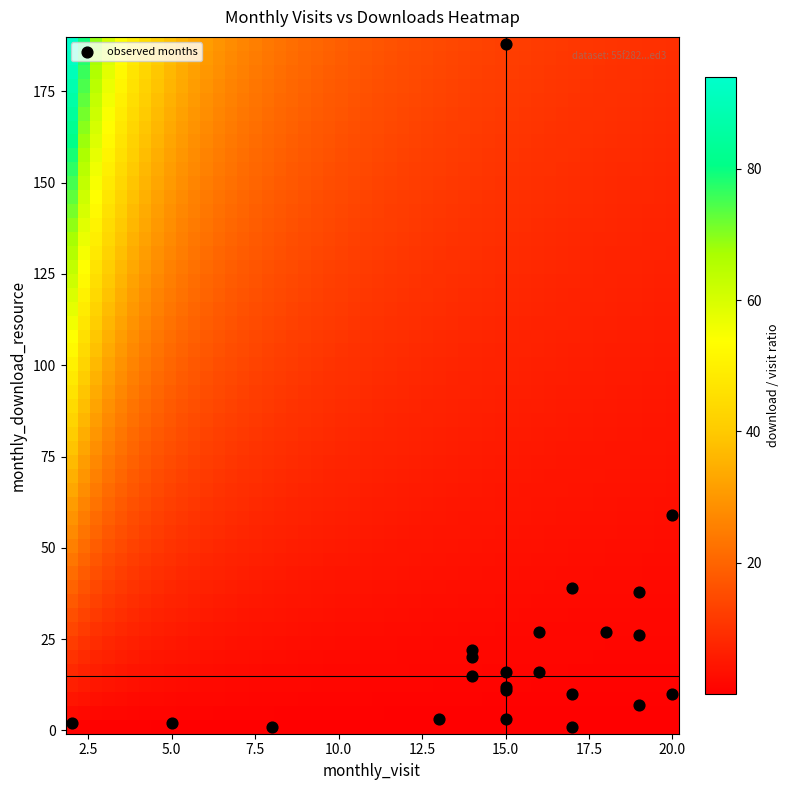

What Y value in the scatter plot is closest to 94?

59